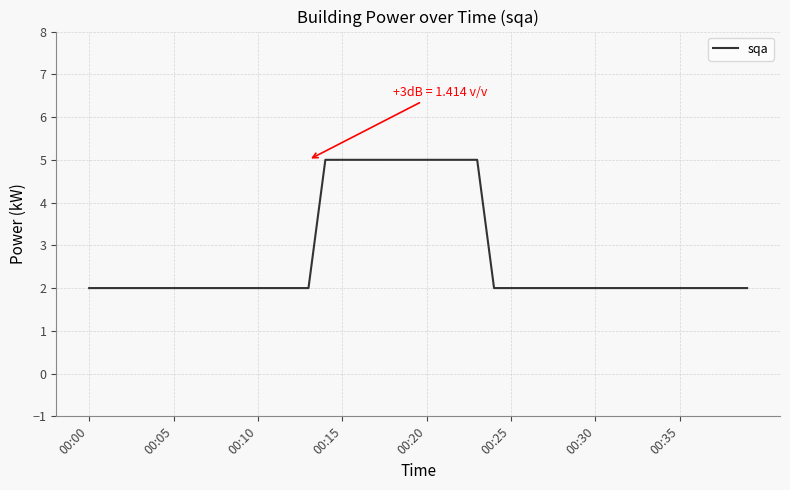

What is the difference between the maximum and minimum values?

3